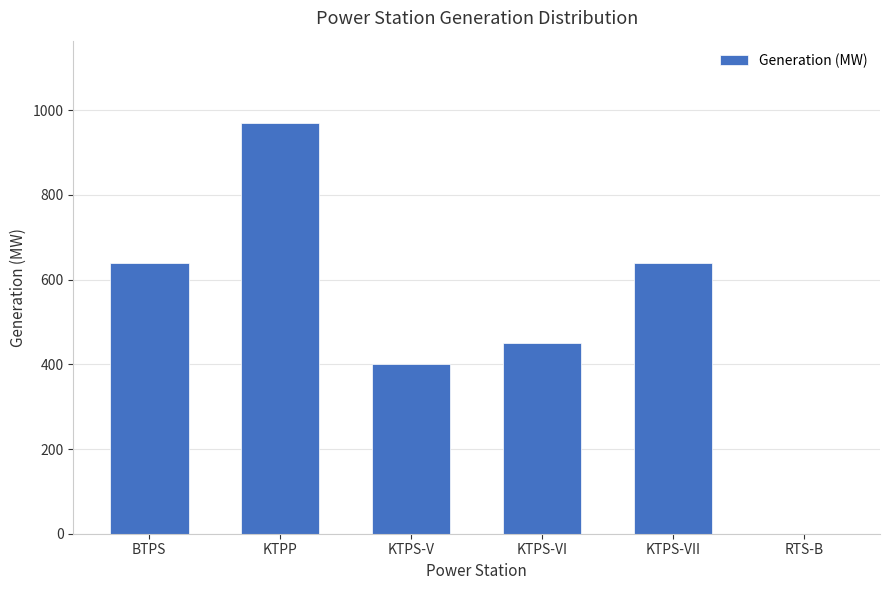

What is the change in value from BTPS to KTPS-V?

-239